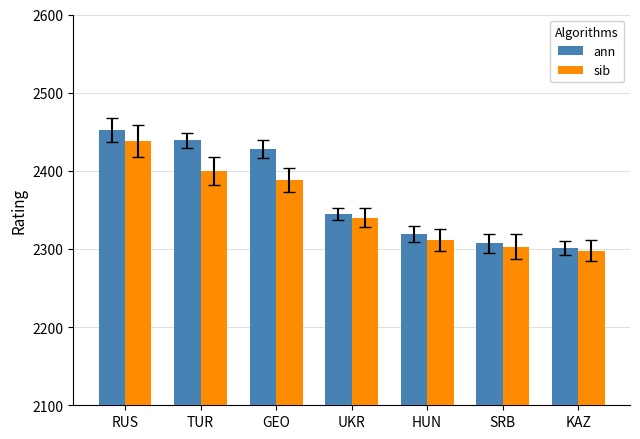

List the series in order of their overall mean, lowest first.

sib, ann